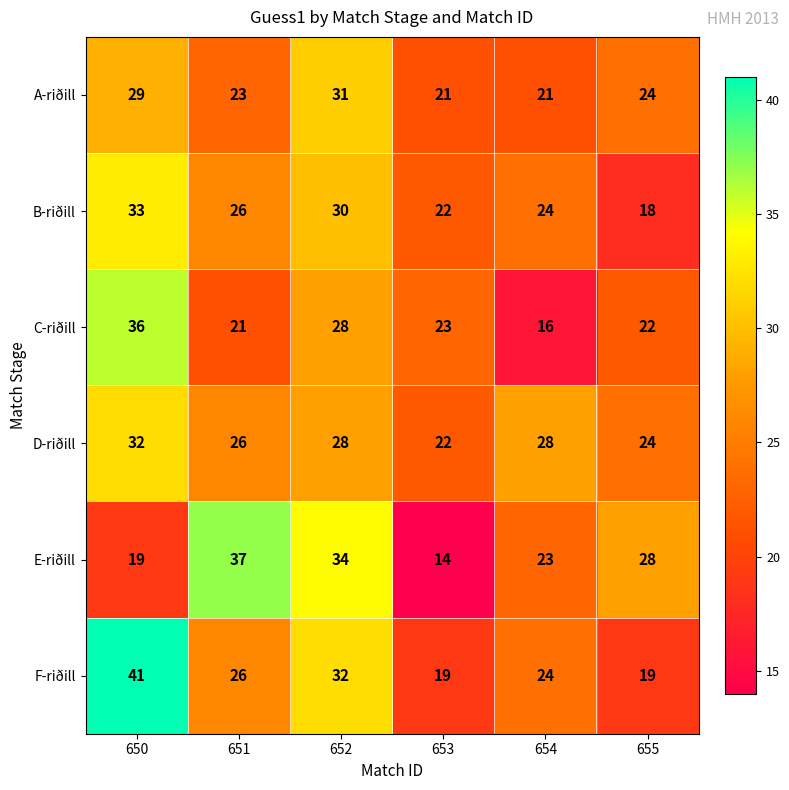

What is the difference between the B-riðill values at 651 and 653?

4